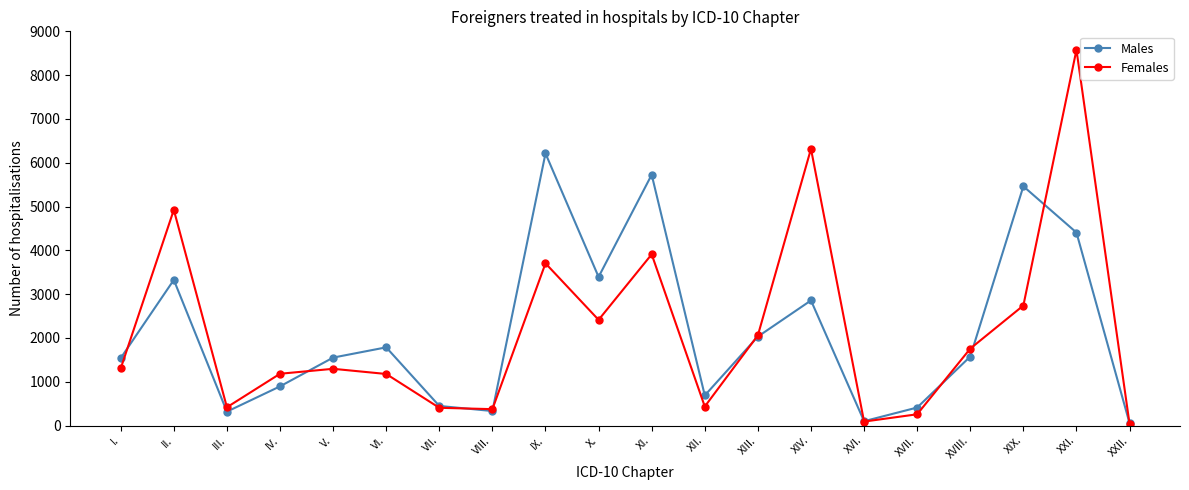

Is this an area chart (filled region under the line)?

No